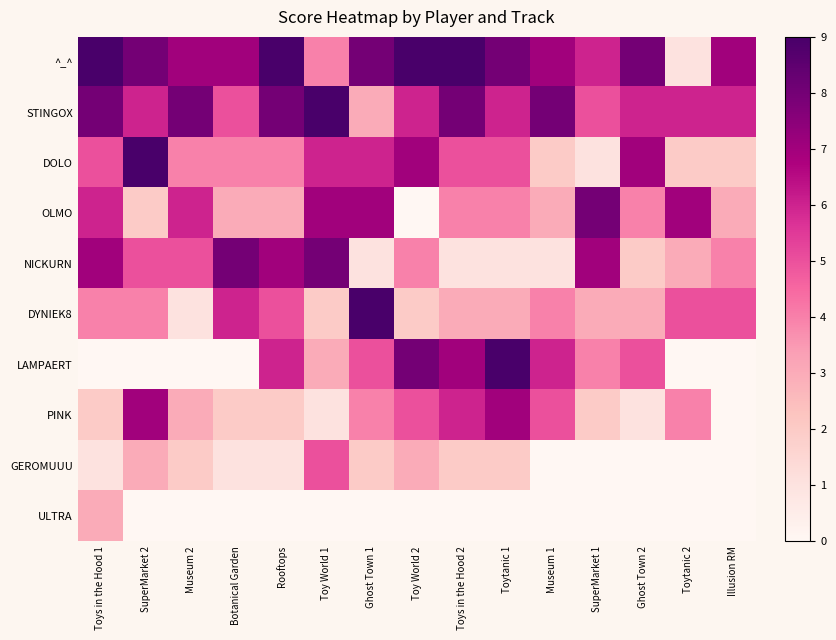

Rank the series at Toy World 1 from highest to lowest value.

STINGOX, NICKURN, OLMO, DOLO, GEROMUUU, ^_^, LAMPAERT, DYNIEK8, PINK, ULTRA